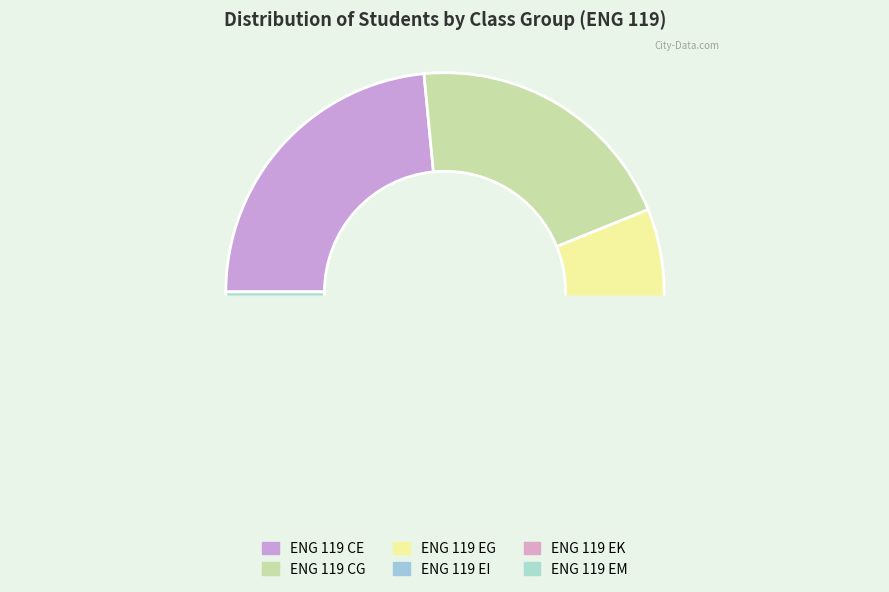

How many segments does this pie chart have?

6